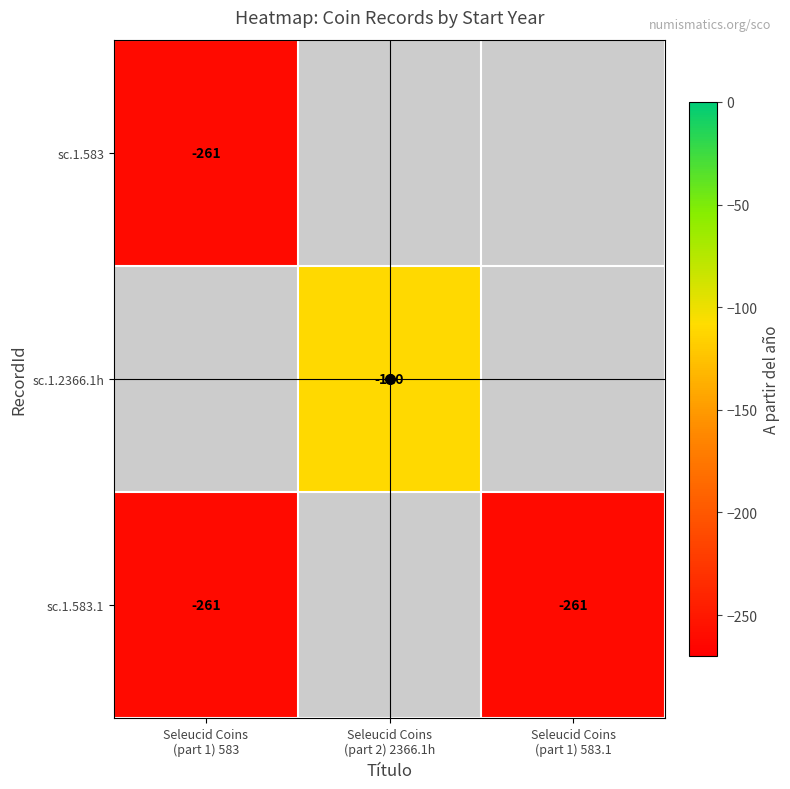

How many negative values does the sc.1.2366.1h series have?

1